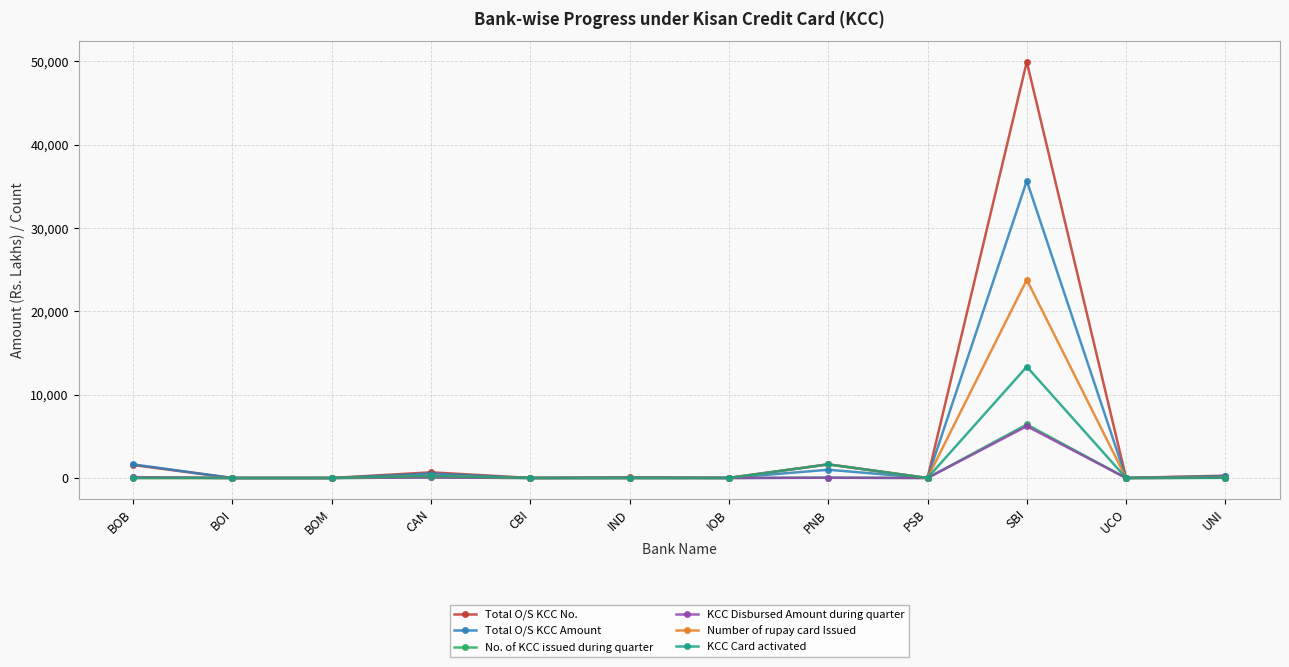

Which series has the largest range (max minus min)?

Total O/S KCC No.